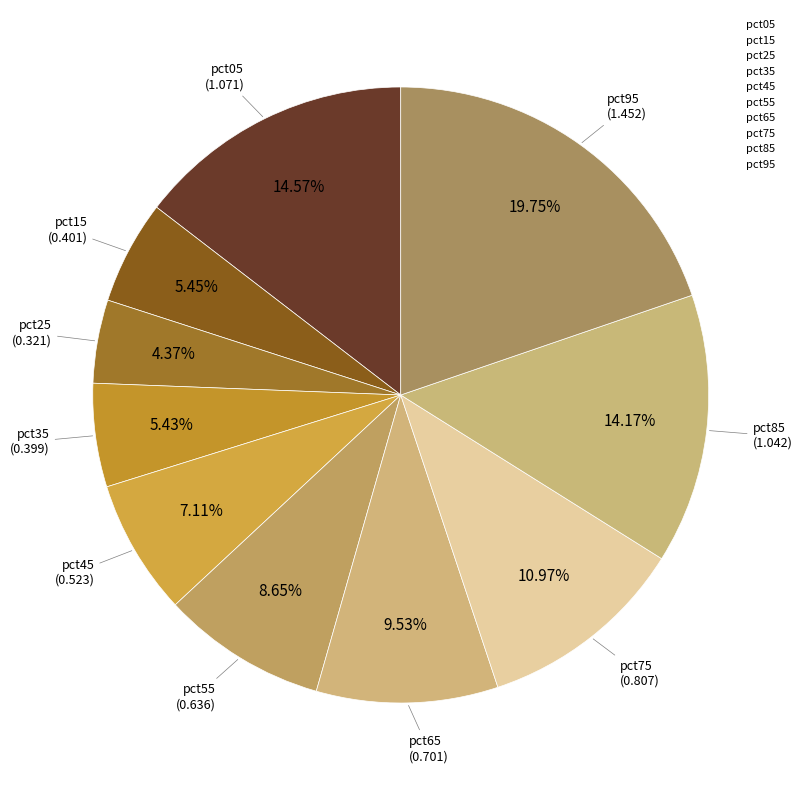

What percentage is NOT represented by pct45?

92.9%